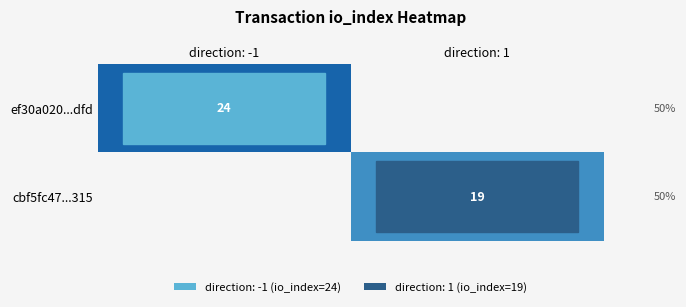

True or false: cbf5fc47...315 has a value of 29 at direction: 1.

False